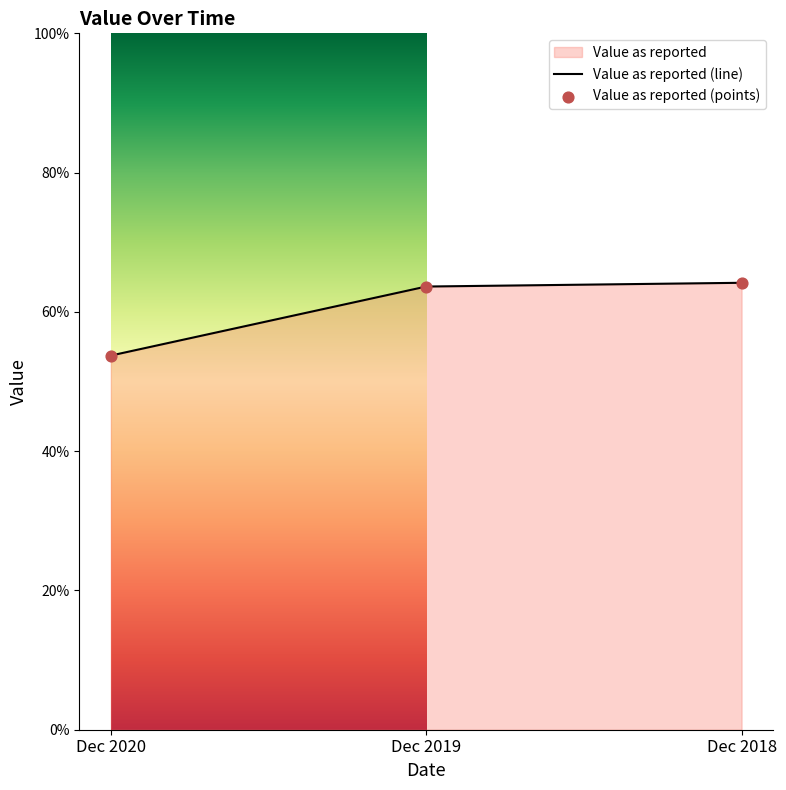

What is the difference between the values at Dec 2018 and Dec 2020?

10.4